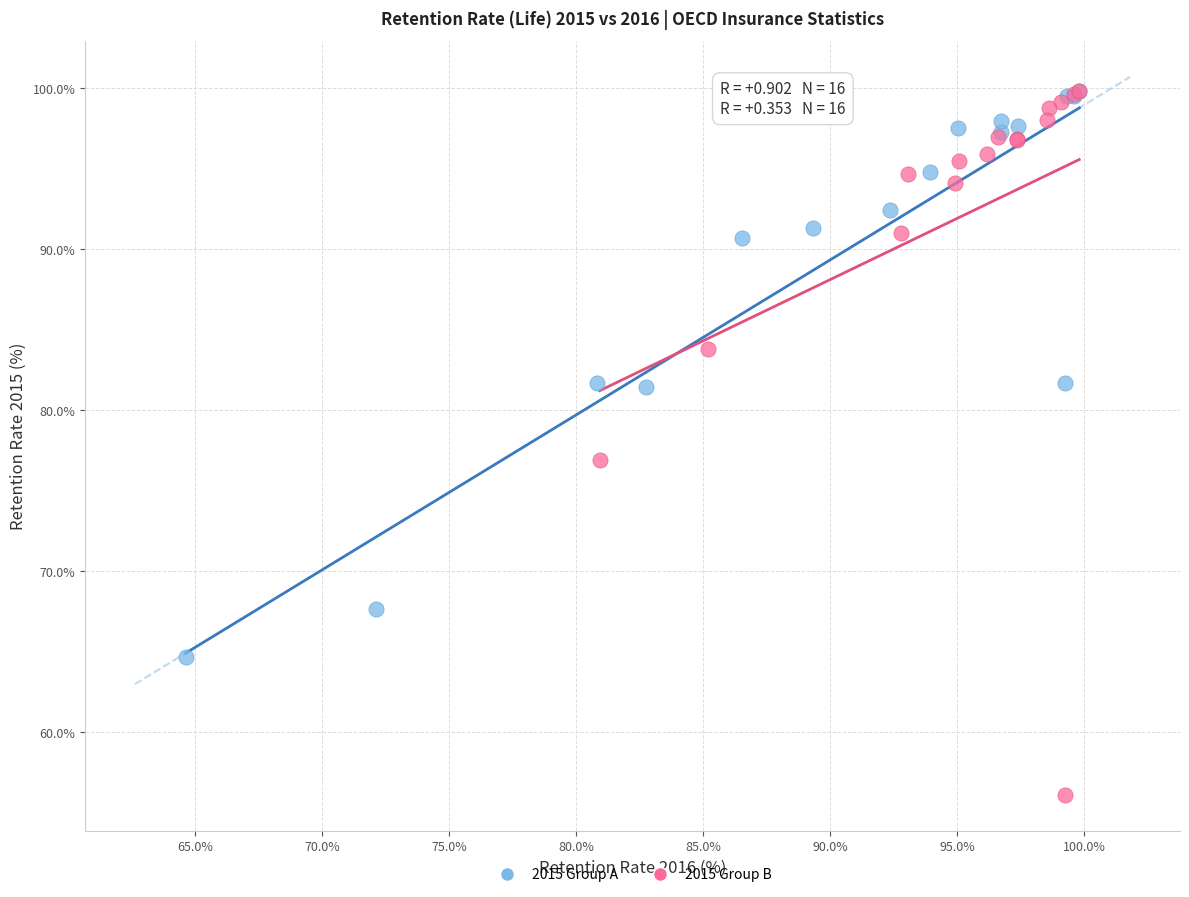

Which series has the largest Y range (max minus min)?

2015 Group B